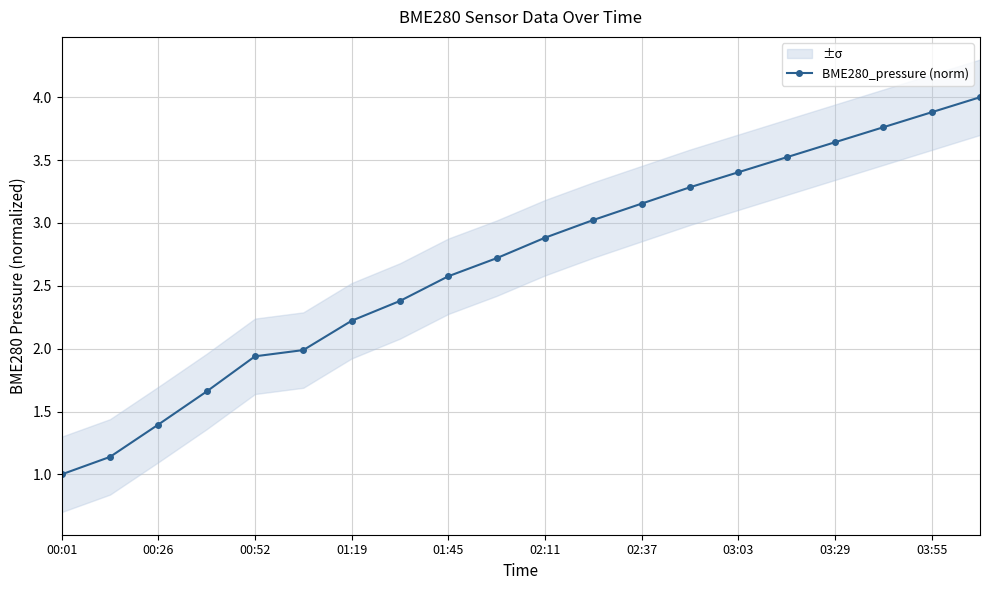

What is the value of the 2nd point from the left?

1.1